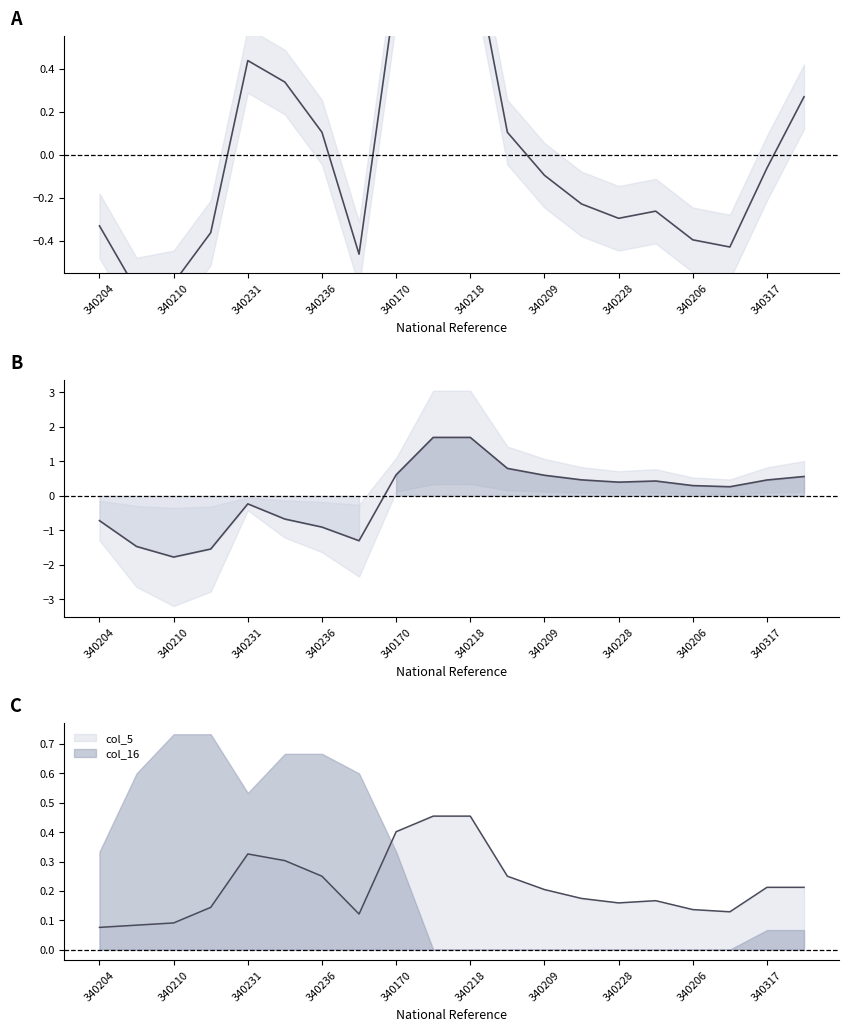

How many values in the col_5 series are below 0?

12